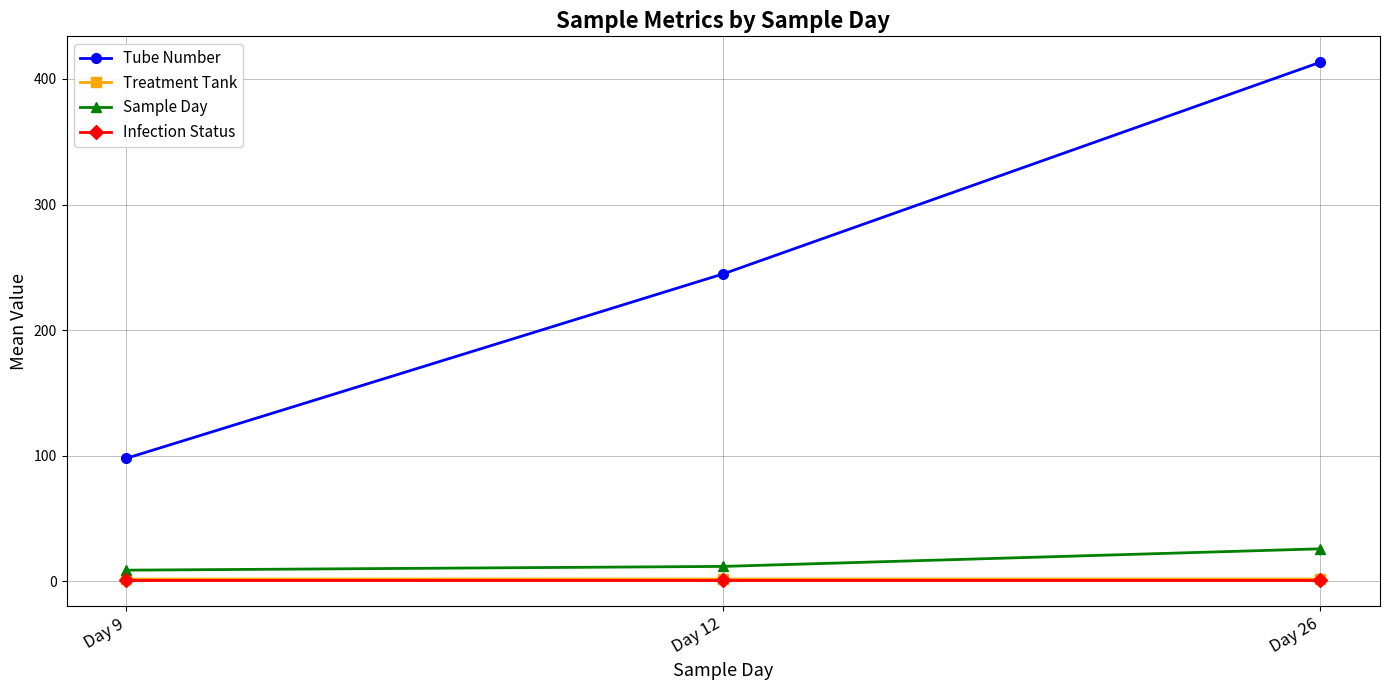

What is the greatest value displayed?

413.3